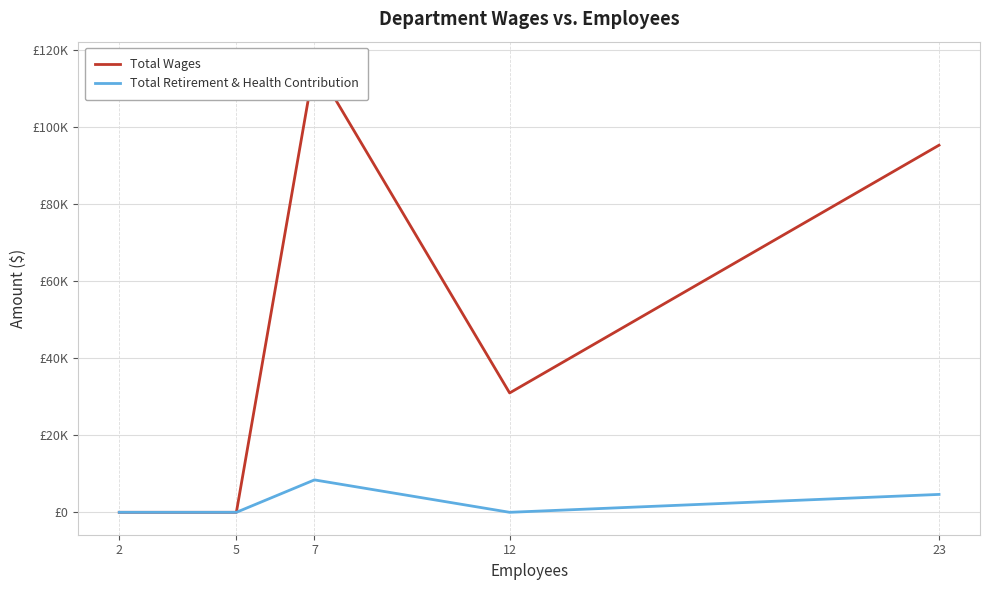

Does the chart display data point markers on the line(s)?

No